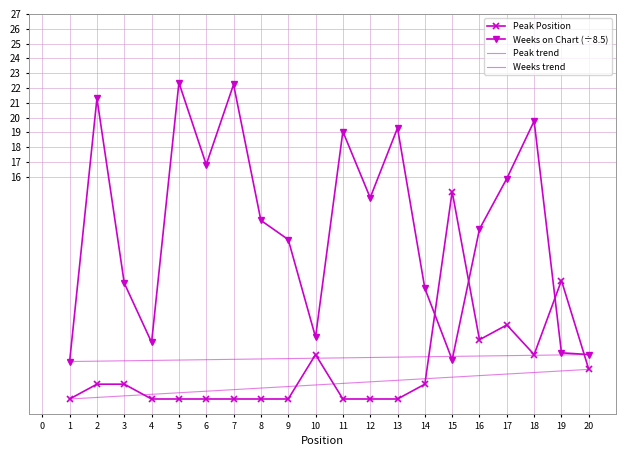

What is the value of the Peak Position point at the 14th from the left?

2.0